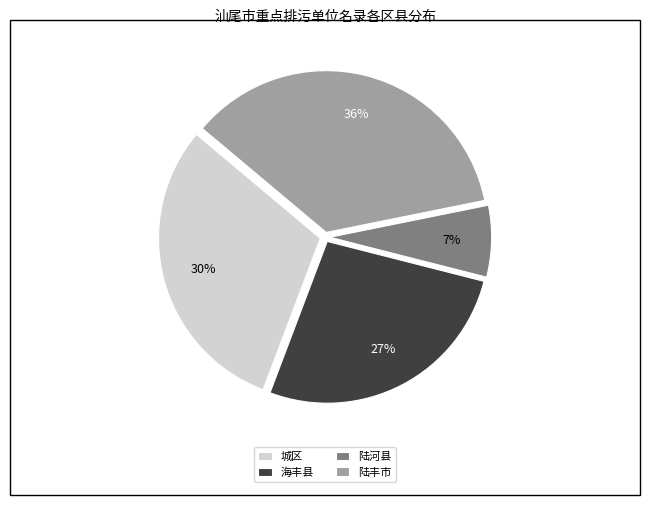

To the nearest percent, what is the average slice percentage?

25%